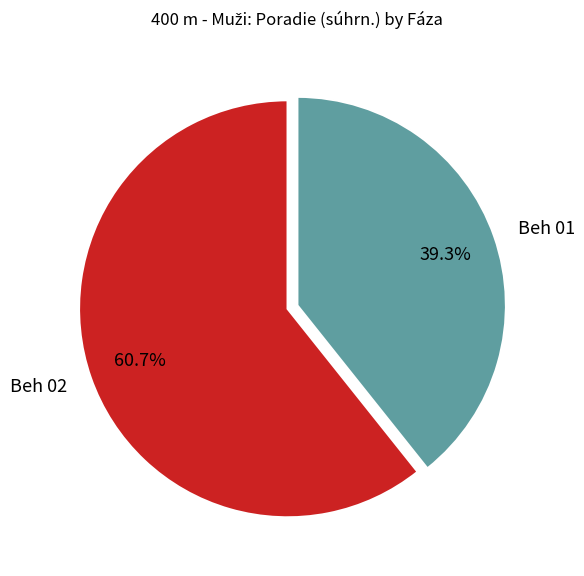

Approximately how many times larger is the value at Beh 01 compared to Beh 02?

0.6